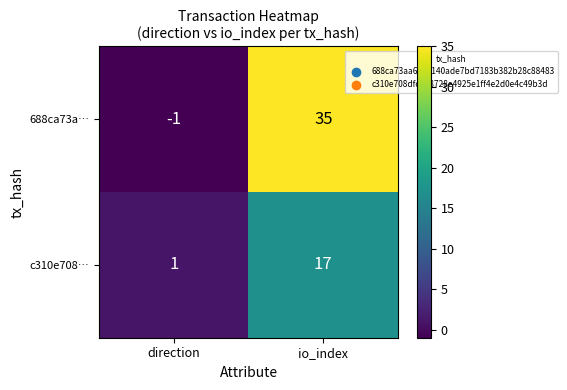

Is it true that 688ca73a… equals 54 at io_index?

False